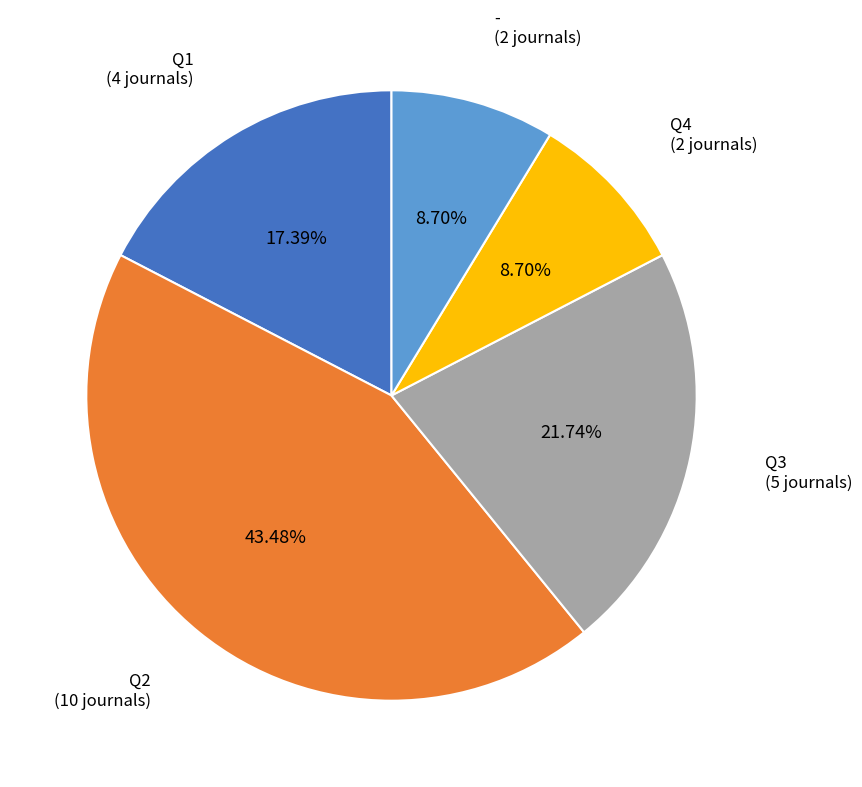

True or false: - accounts for 9% of the total.

True